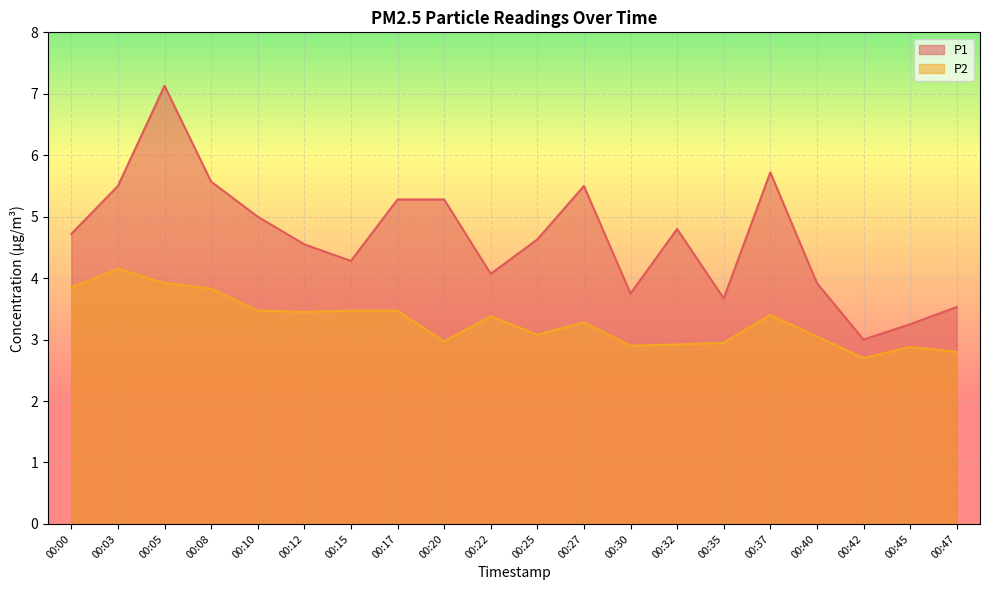

Reading right to left, what are all the values shown in this chart?

P1: 3.5	3.2	3.0	3.9	5.7	3.7	4.8	3.8	5.5	4.6	4.1	5.3	5.3	4.3	4.5	5.0	5.6	7.1	5.5	4.7
P2: 2.8	2.9	2.7	3.0	3.4	3.0	2.9	2.9	3.3	3.1	3.4	3.0	3.5	3.5	3.5	3.5	3.8	3.9	4.2	3.9